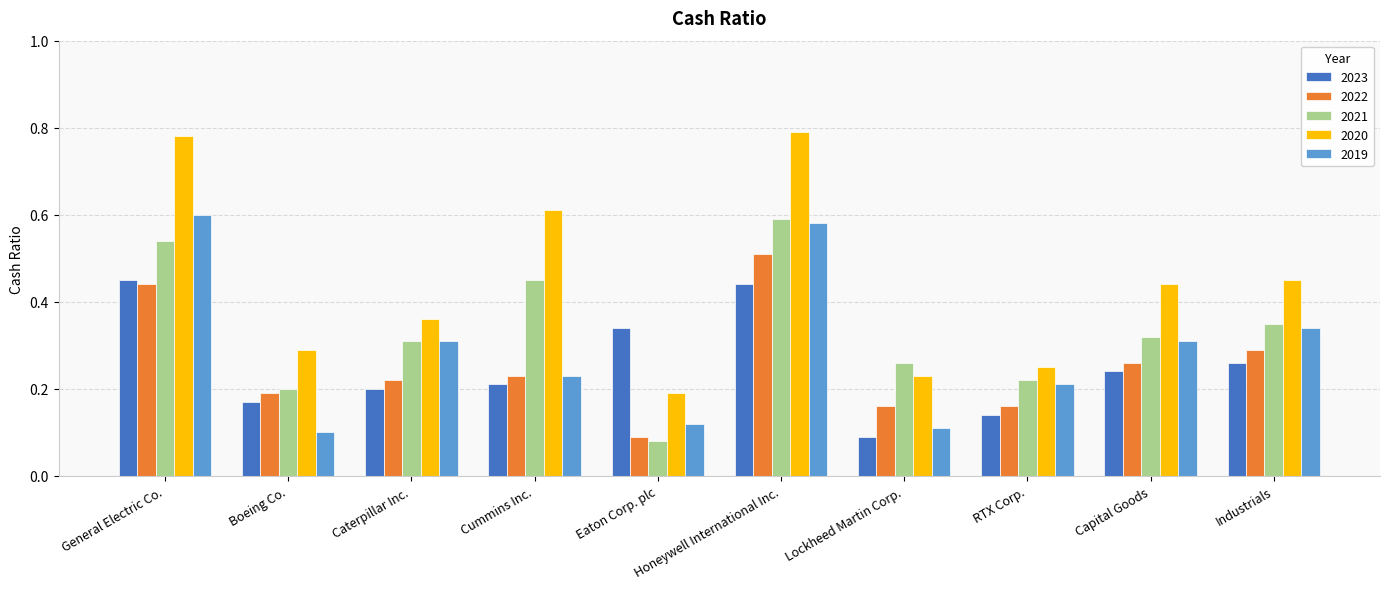

What is the label of the 4th bar from the left?

Cummins Inc.